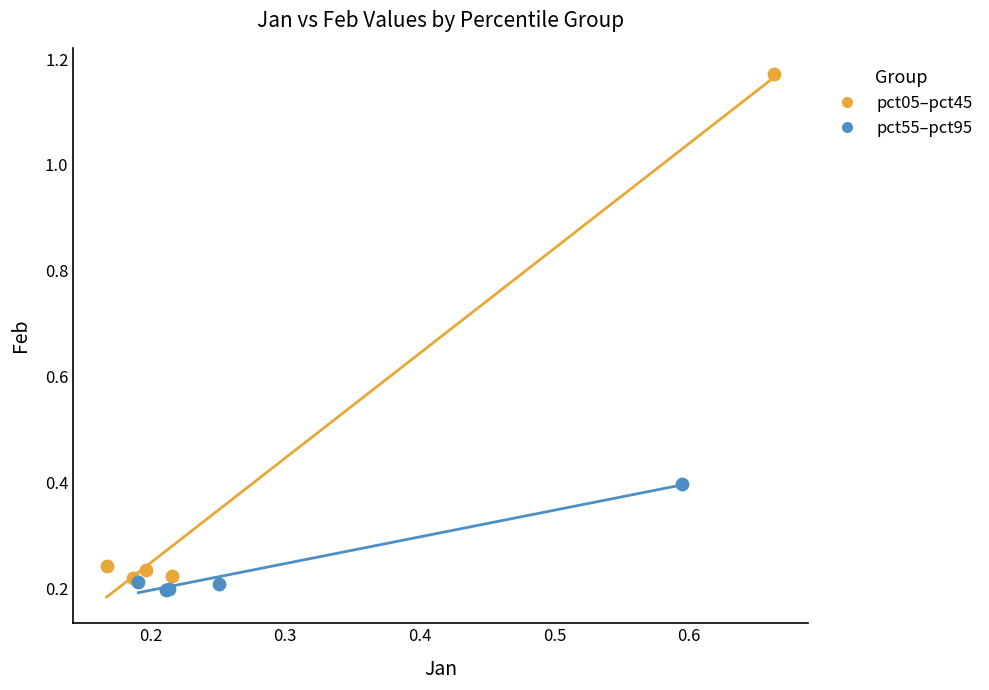

Which series contains the lowest Y value?

pct55–pct95